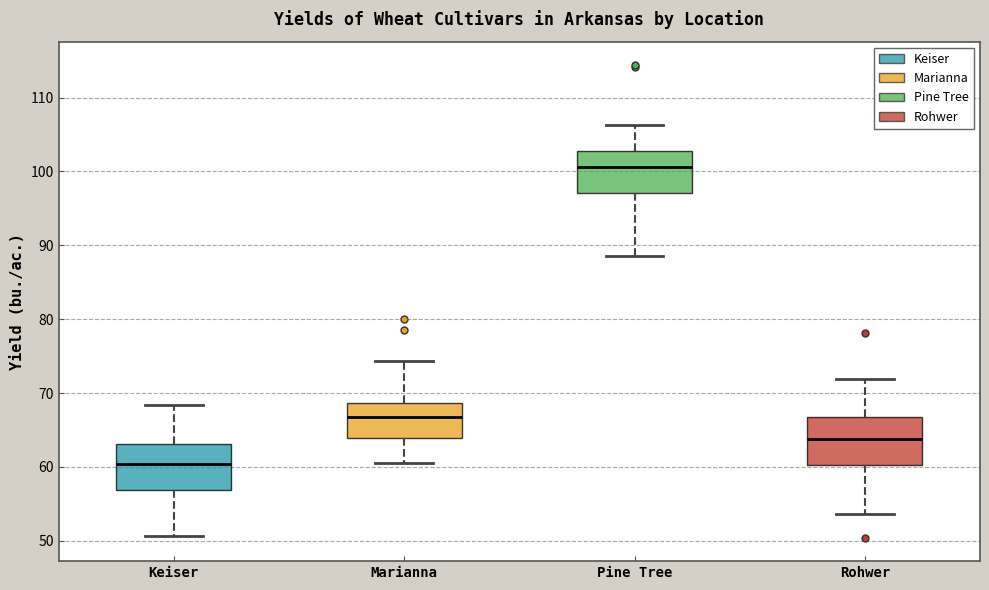

Reading left to right, transcribe this box plot: for each box, give where its median line is, the range the box spans, and where its two whiskers end, as read against the y-axis. The values are not printed on the chart, so give them approximately, as read against the axis.

Keiser: median 60, box 57 to 63, whiskers 51 to 68
Marianna: median 67, box 64 to 69, whiskers 61 to 74
Pine Tree: median 101, box 97 to 103, whiskers 89 to 106
Rohwer: median 64, box 60 to 67, whiskers 54 to 72